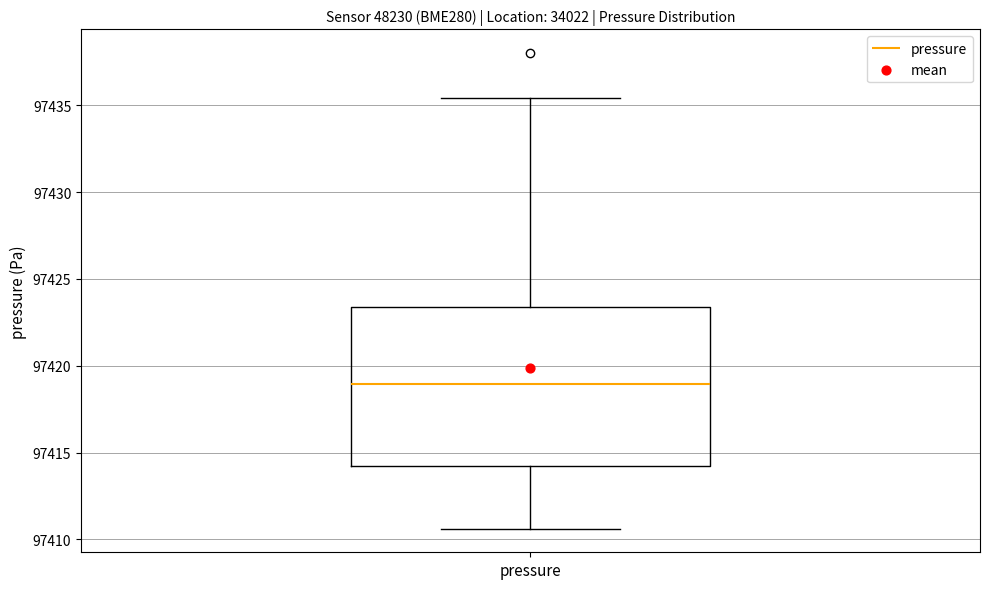

Read this box plot against the y-axis: the position of the median line, the range covered by the box, and the ends of both whiskers. The values are not printed on the chart, so give them approximately, as read against the axis.

median 97419.0, box 97414.0 to 97423.5, whiskers 97410.5 to 97435.5